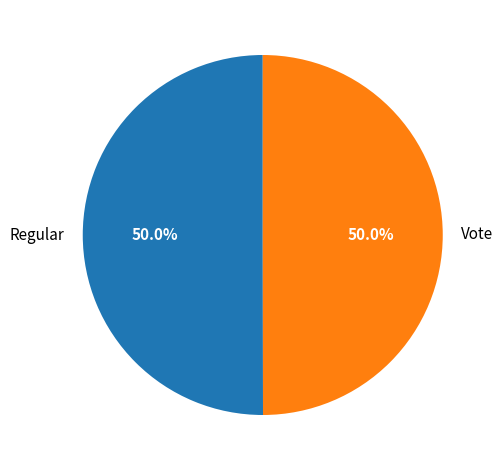

Approximately how many times larger is the value at Regular compared to Vote?

1.0